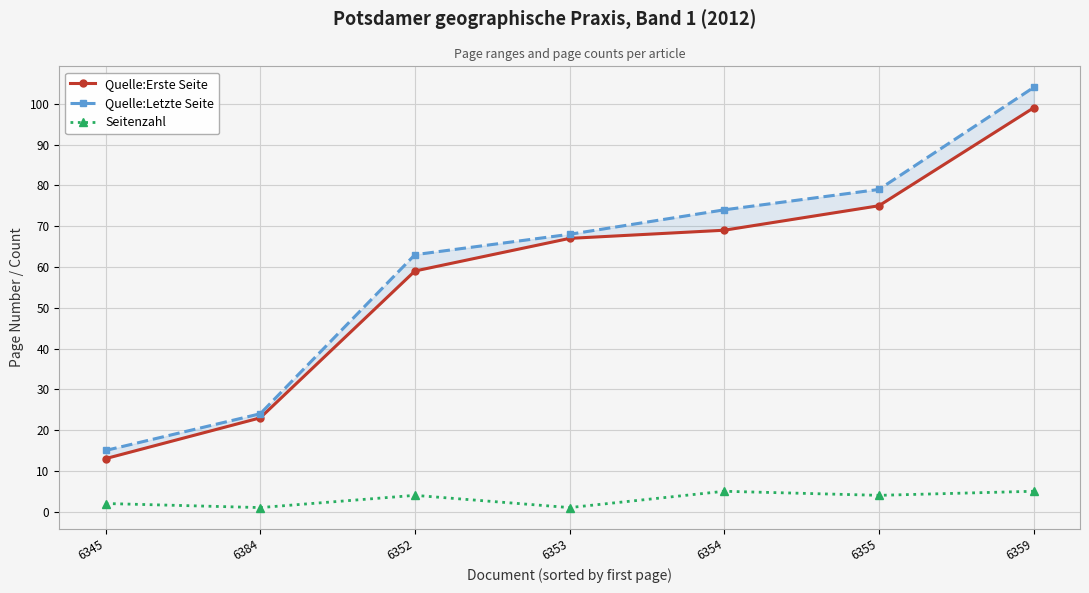

What is the average value of the Seitenzahl series?

3